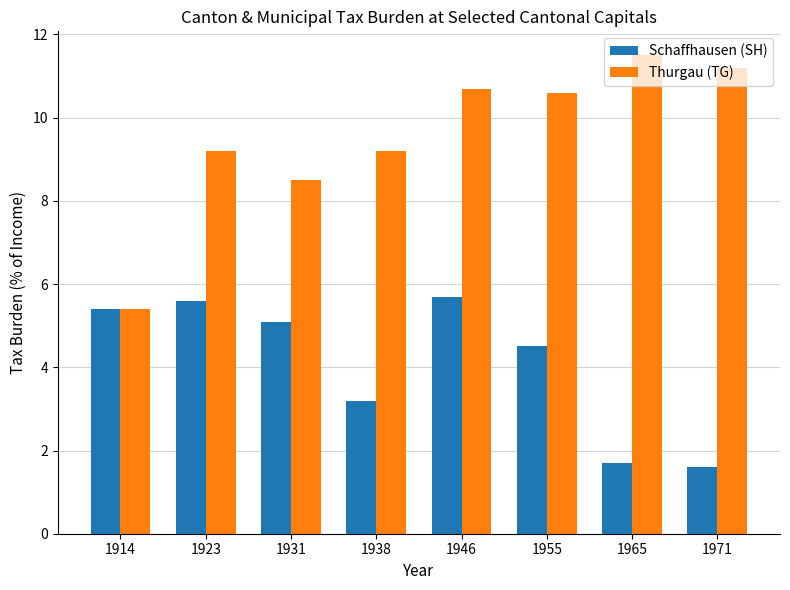

True or false: Thurgau (TG) has a value of 5.4 at 1914.

True